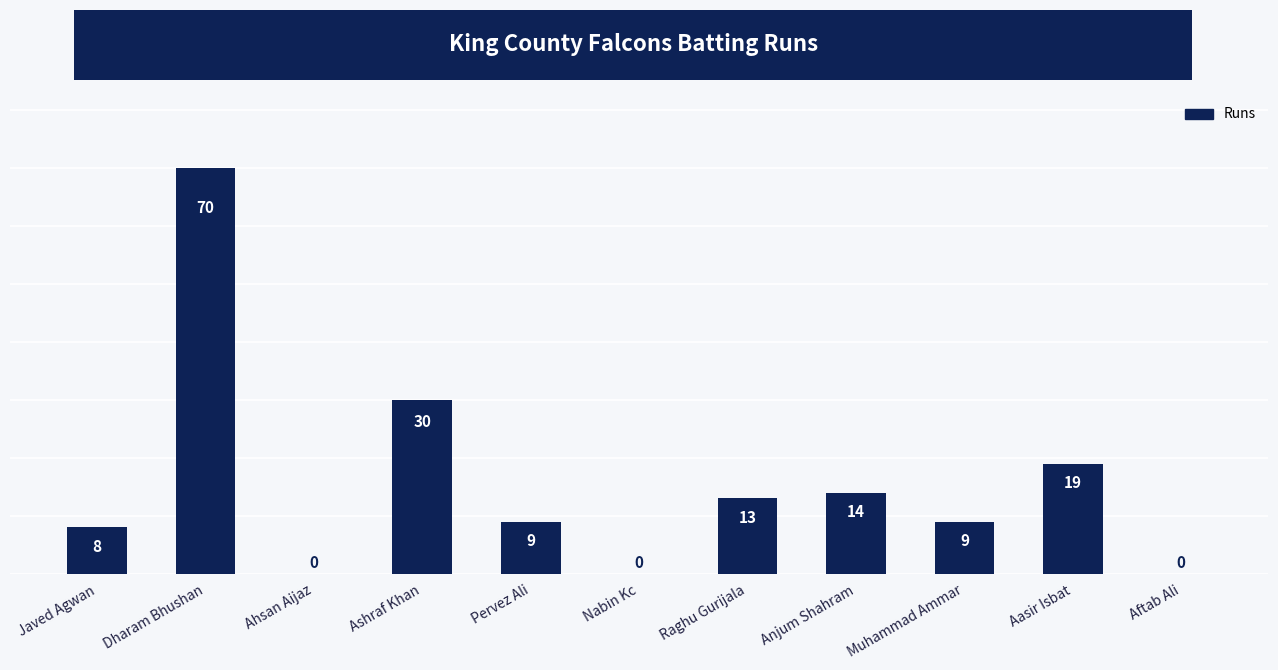

Does the chart contain stacked bars?

No